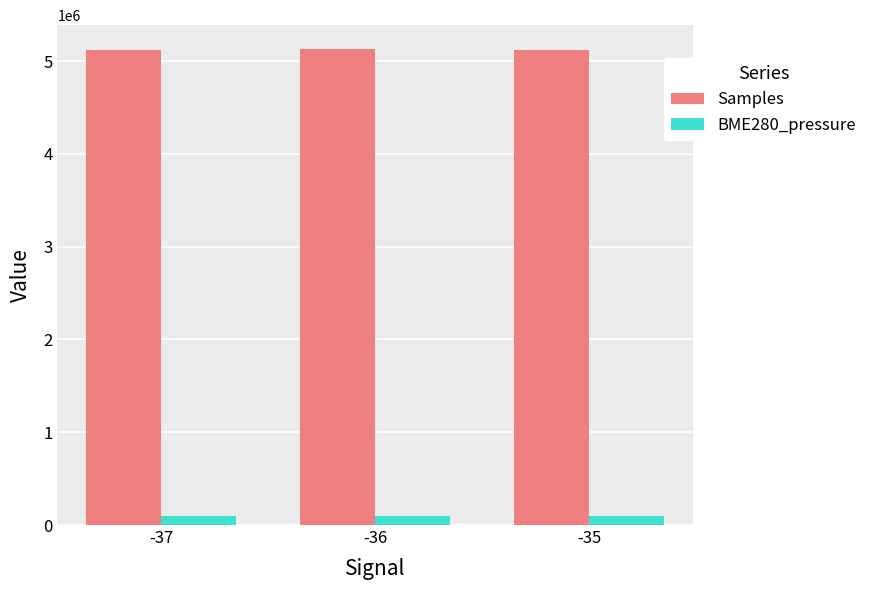

What is the average value of the BME280_pressure series?

99628.9